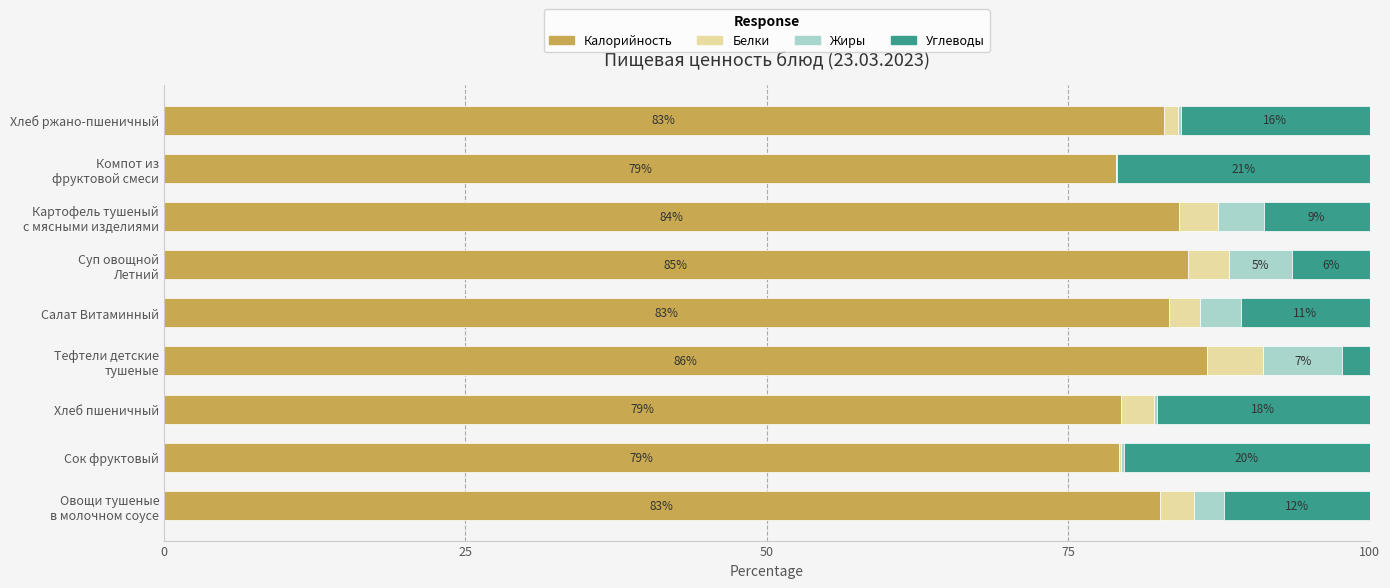

What is the total value across all series at Хлеб ржано-пшеничный?

100.0